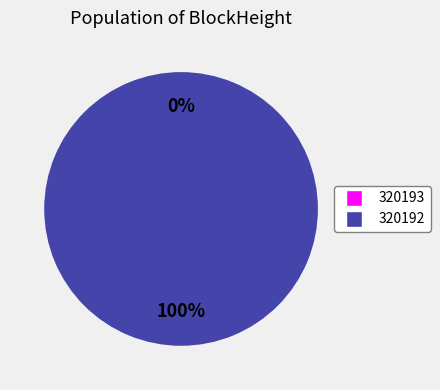

Is there a majority slice in this chart?

Yes